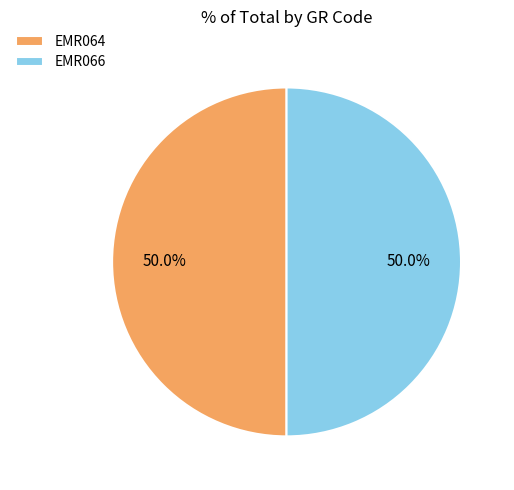

How much of the chart is everything except EMR066?

50.0%